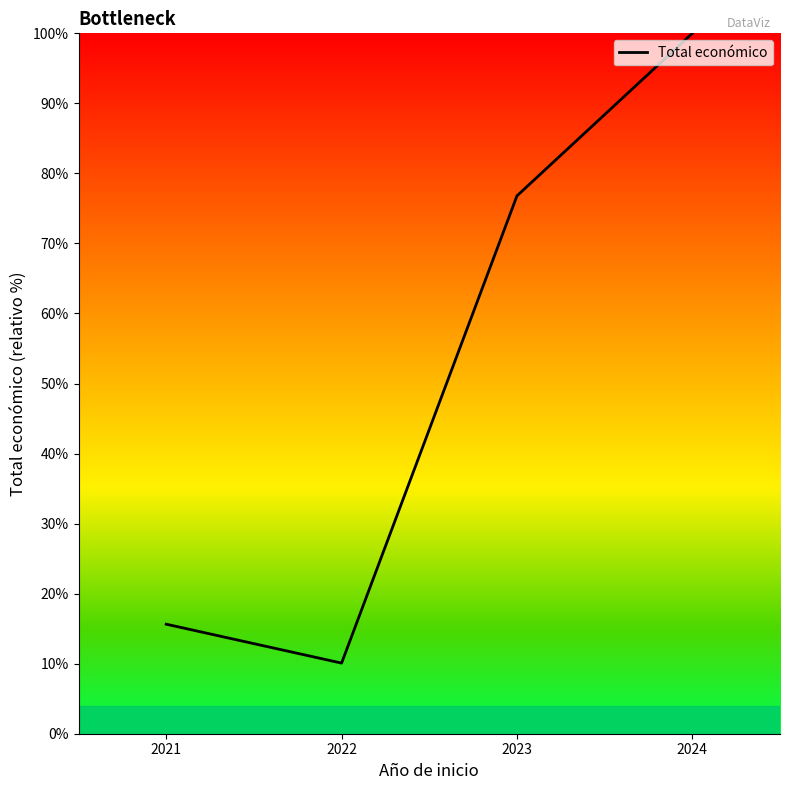

True or false: there are more than 1 points higher than both neighbors.

False